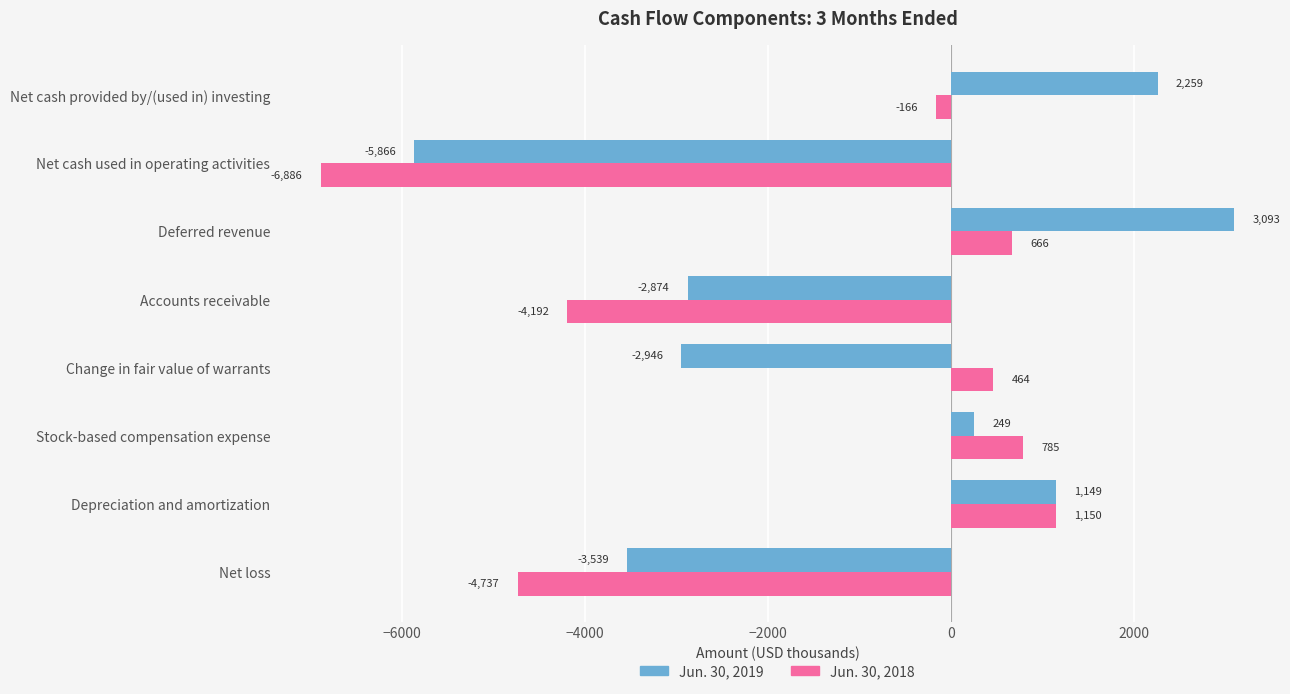

How many data points in Jun. 30, 2019 are less than 249?

4